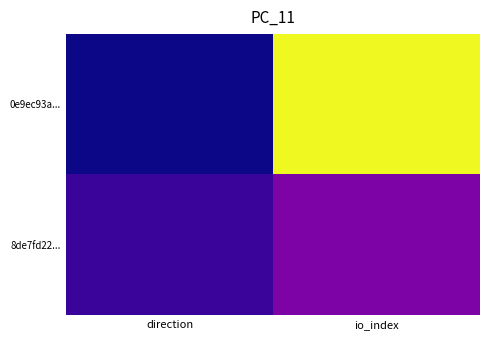

Which category has the lowest value across all series?

direction